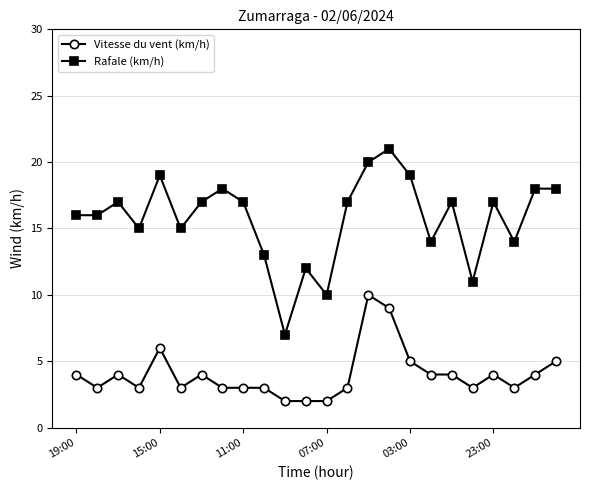

What is the difference between the maximum and minimum values in the Rafale (km/h) series?

14